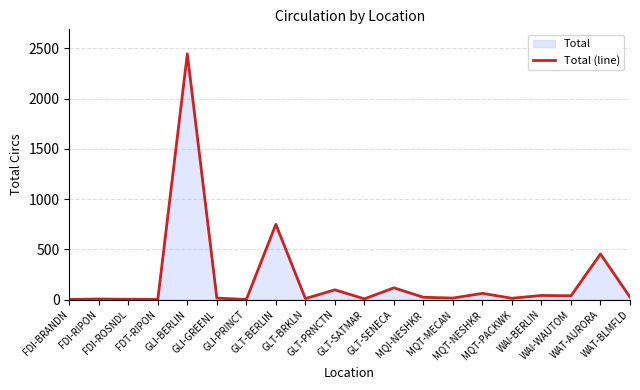

What is the maximum value shown in the chart?

2446